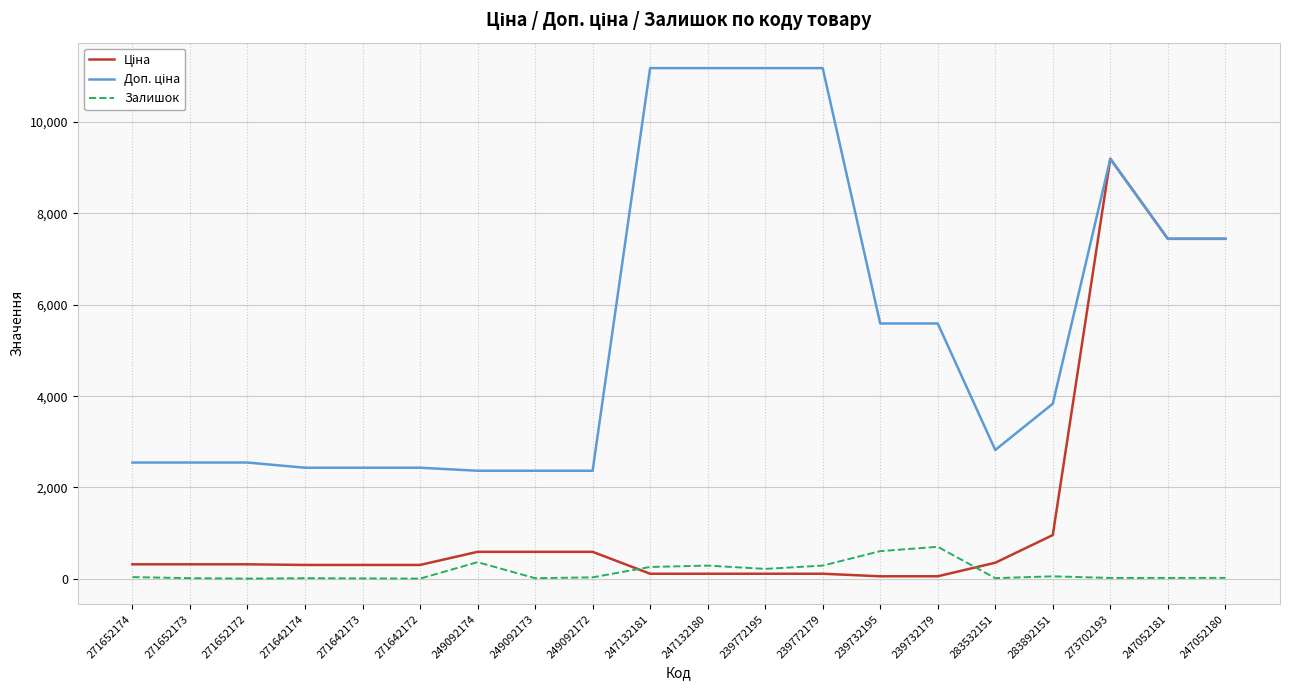

At which label does Залишок first exceed 33?

271652174